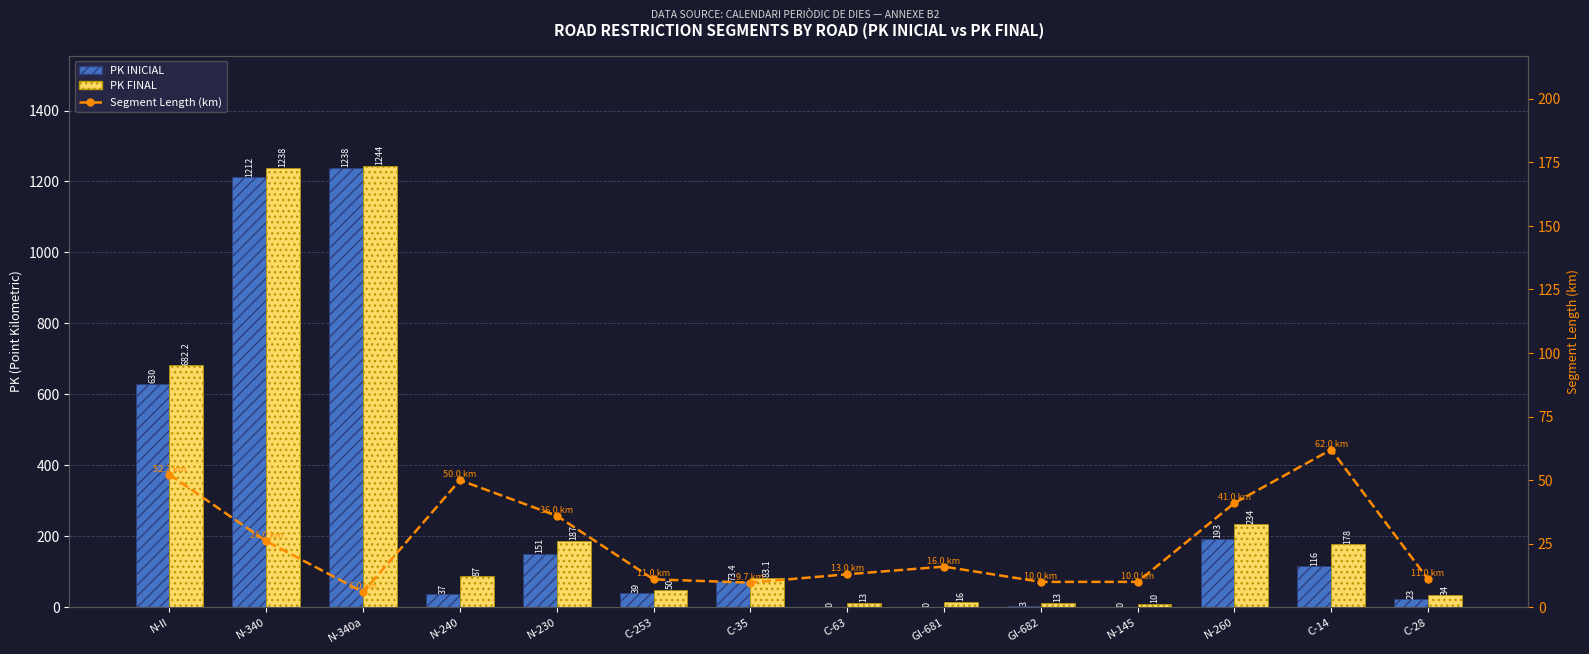

Which series has the largest total across all categories?

PK FINAL